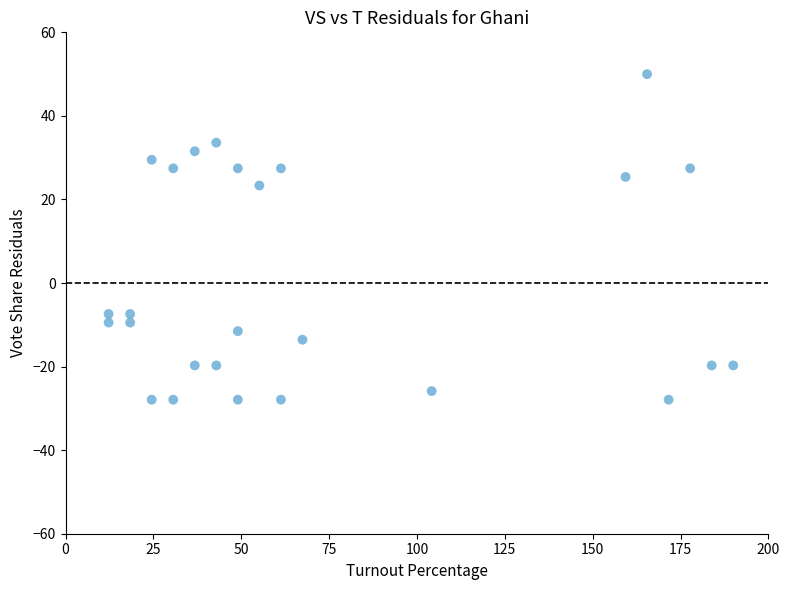

What Y value in the scatter plot is closest to 11?

23.3